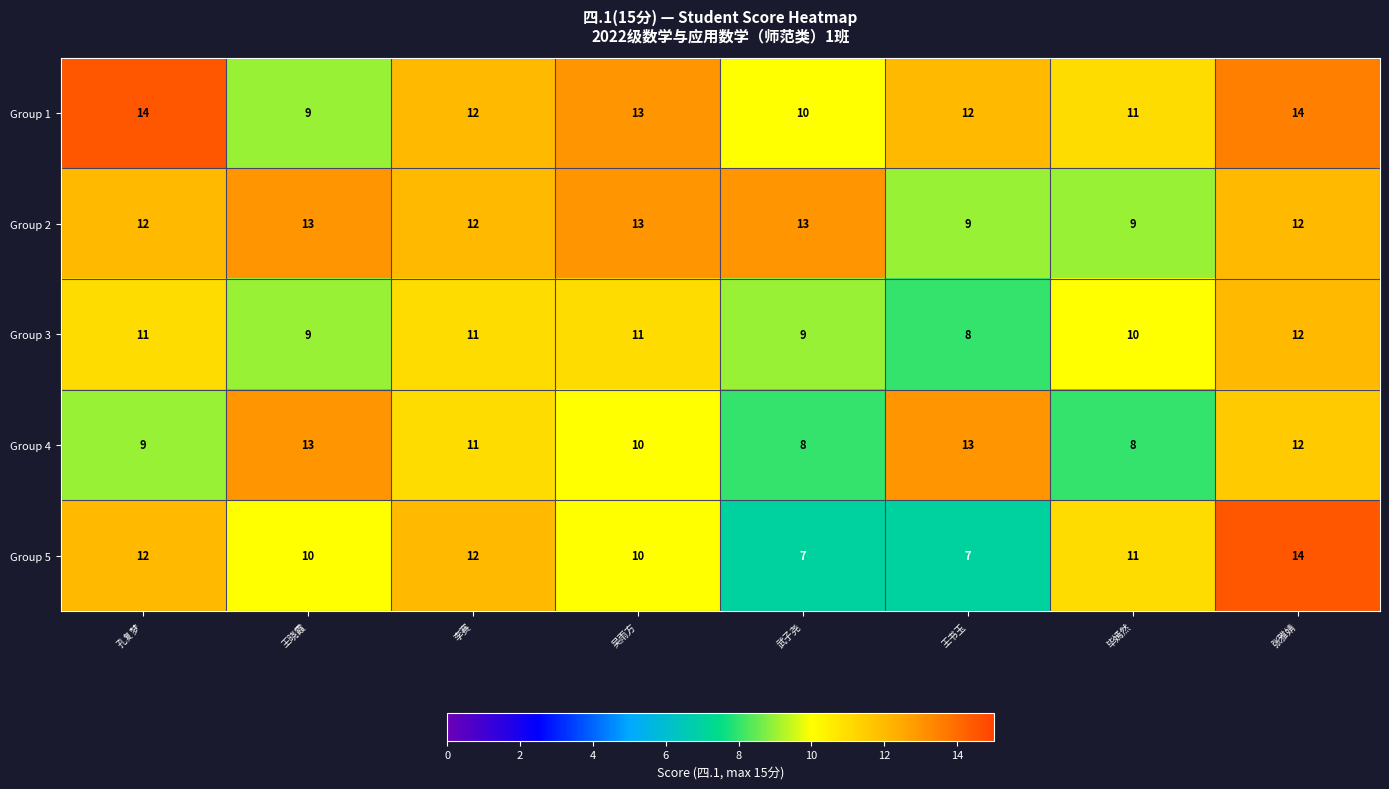

What is the difference between the highest and lowest values at 孔复梦?

5